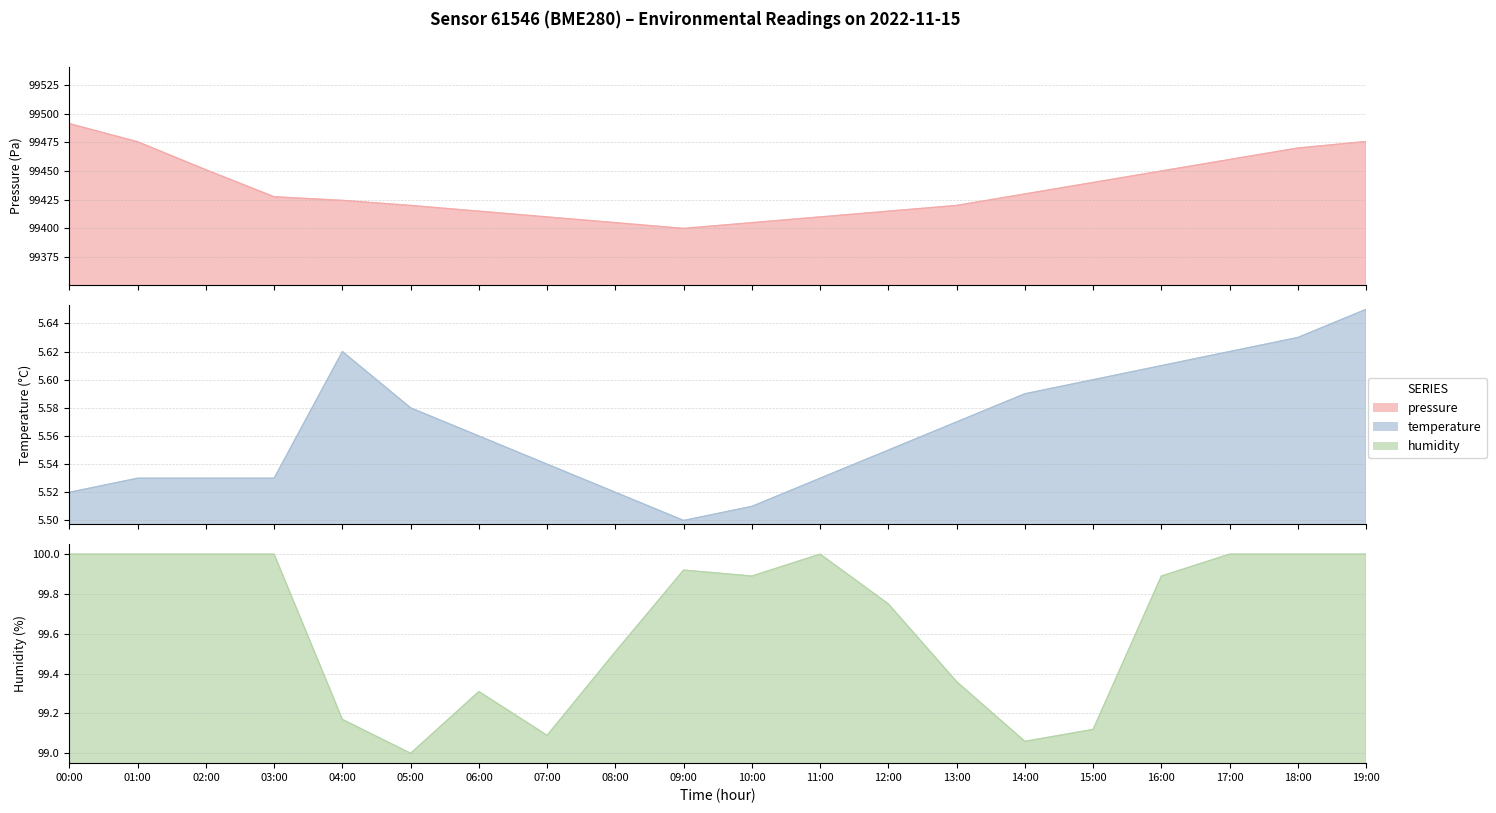

Rank the categories by pressure value from highest to lowest.

00:00, 19:00, 01:00, 18:00, 17:00, 02:00, 16:00, 15:00, 14:00, 03:00, 04:00, 05:00, 13:00, 06:00, 12:00, 07:00, 11:00, 08:00, 10:00, 09:00